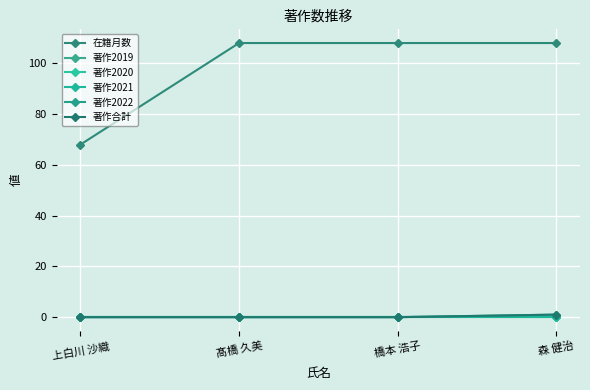

What position from the right is 髙橋 久美?

3